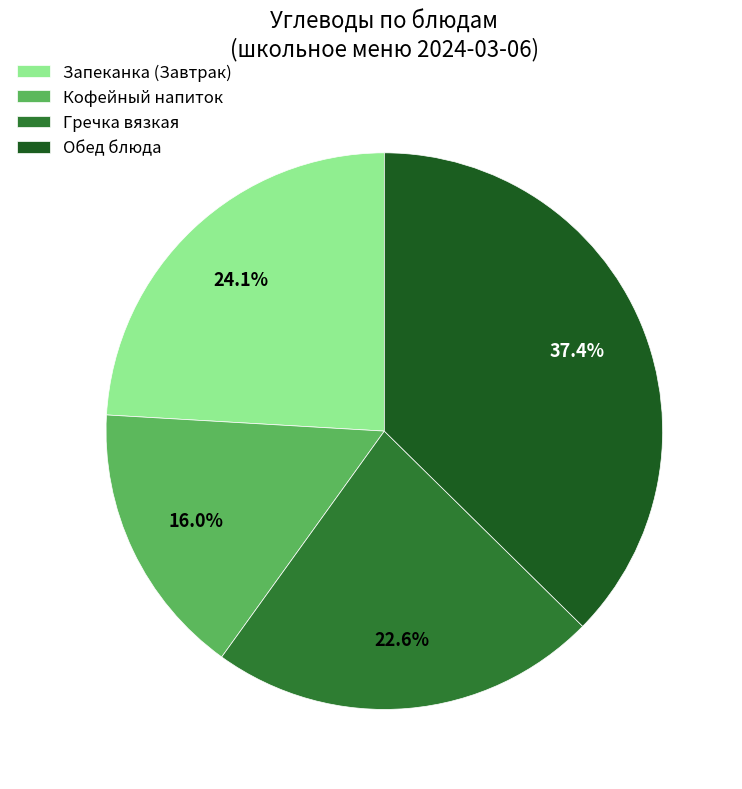

What percentage is NOT represented by Обед блюда?

62.5%